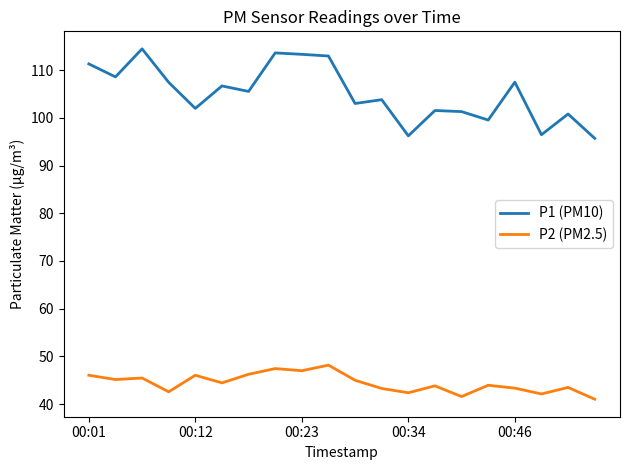

Which series has the widest spread of values?

P1 (PM10)